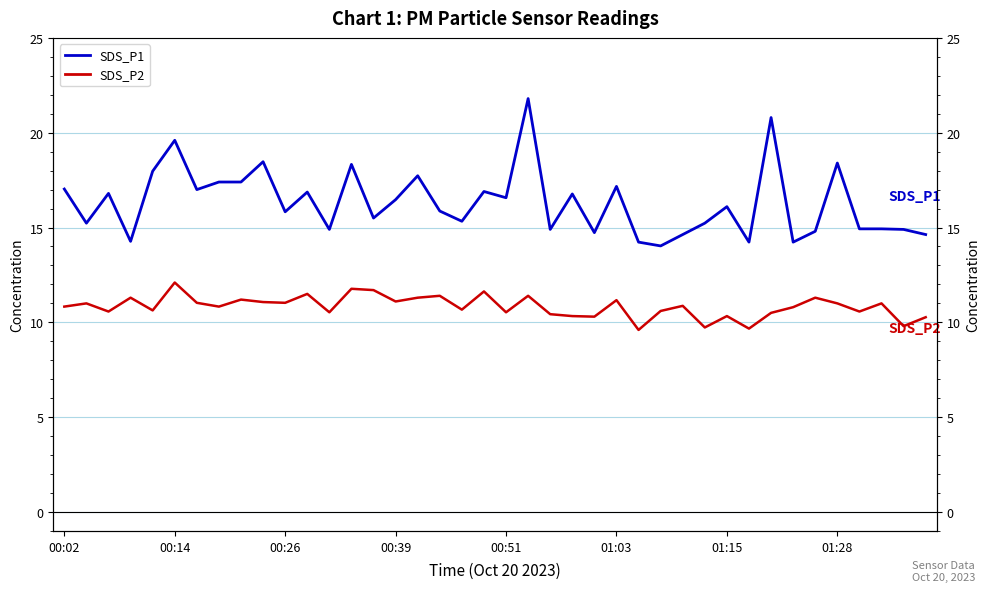

Which series has the widest spread of values?

SDS_P1